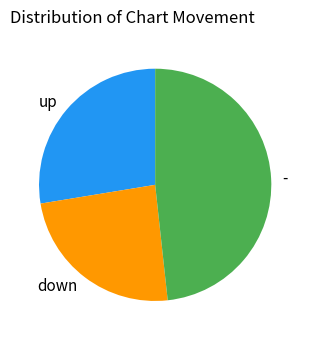

Is the sum of up and down greater than half?

Yes